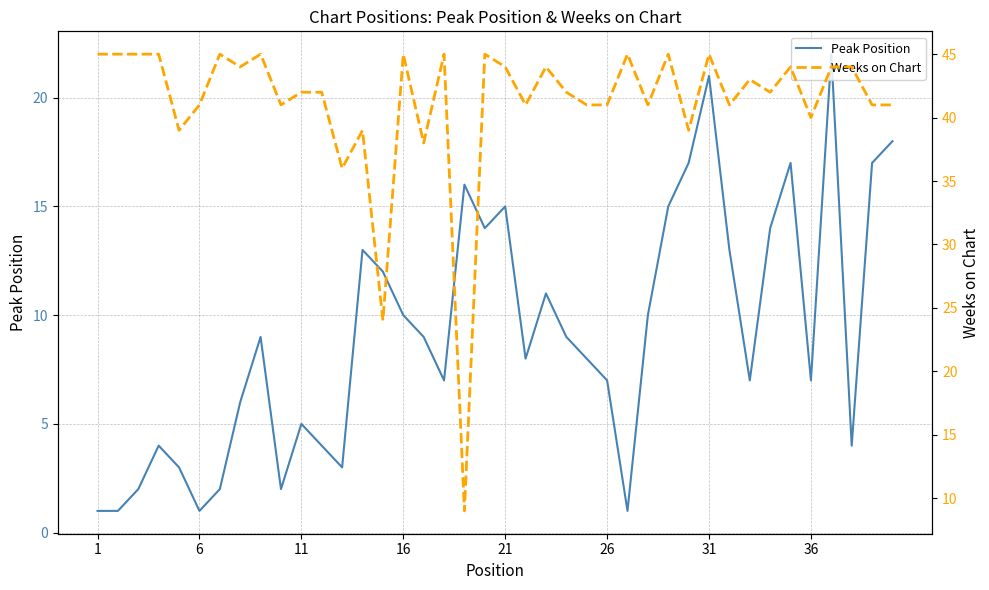

What is the value of the Peak Position point at the 39th from the left?

17